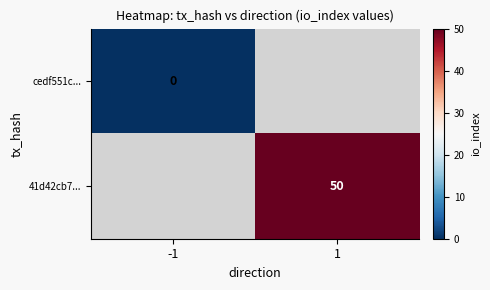

Is the value of cedf551c... at -1 greater than the value of 41d42cb7... at 1?

No